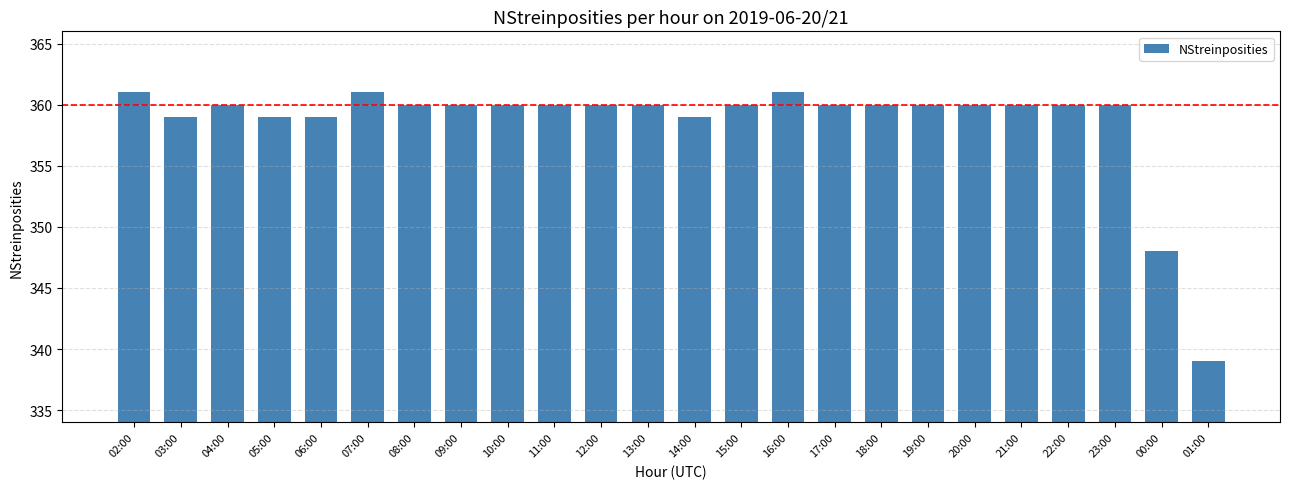

Reading left to right, list all the values displayed in this chart.

361	359	360	359	359	361	360	360	360	360	360	360	359	360	361	360	360	360	360	360	360	360	348	339